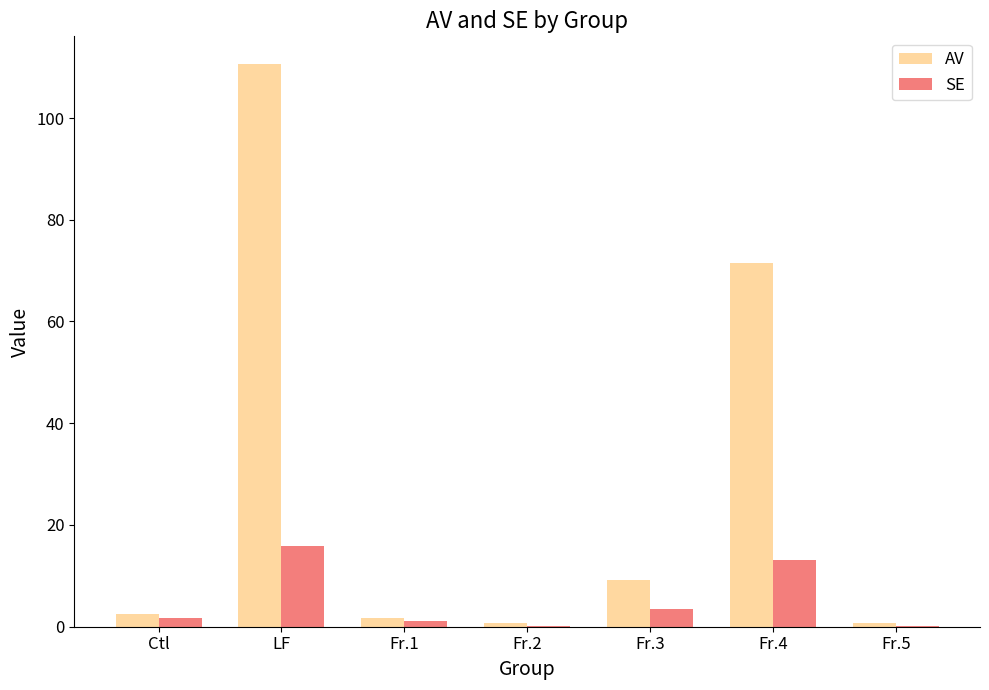

What is the spread (max minus min) of values at Ctl?

0.8